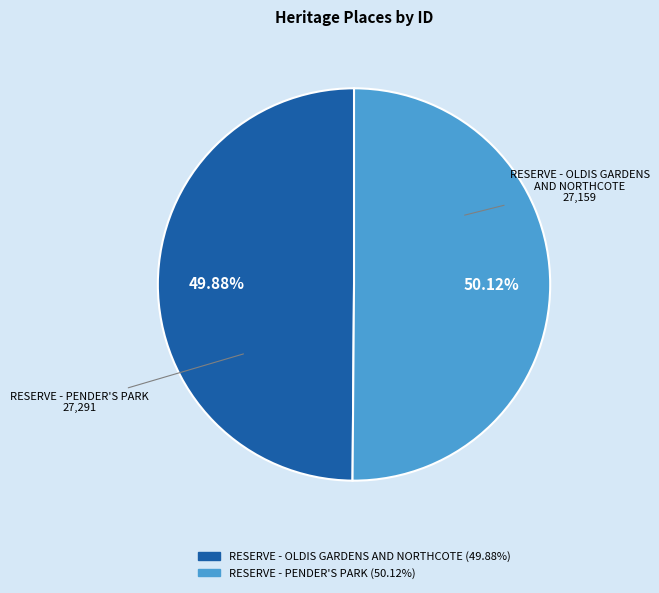

Approximately how many times larger is the value at RESERVE - OLDIS GARDENS AND NORTHCOTE compared to RESERVE - PENDER'S PARK?

1.0